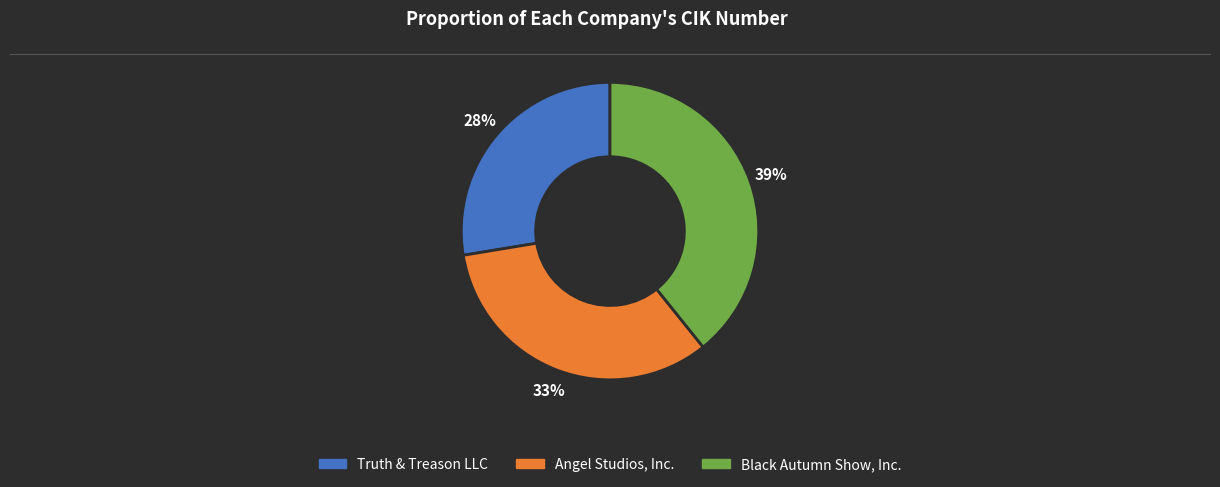

To the nearest percent, what is the average slice percentage?

33%